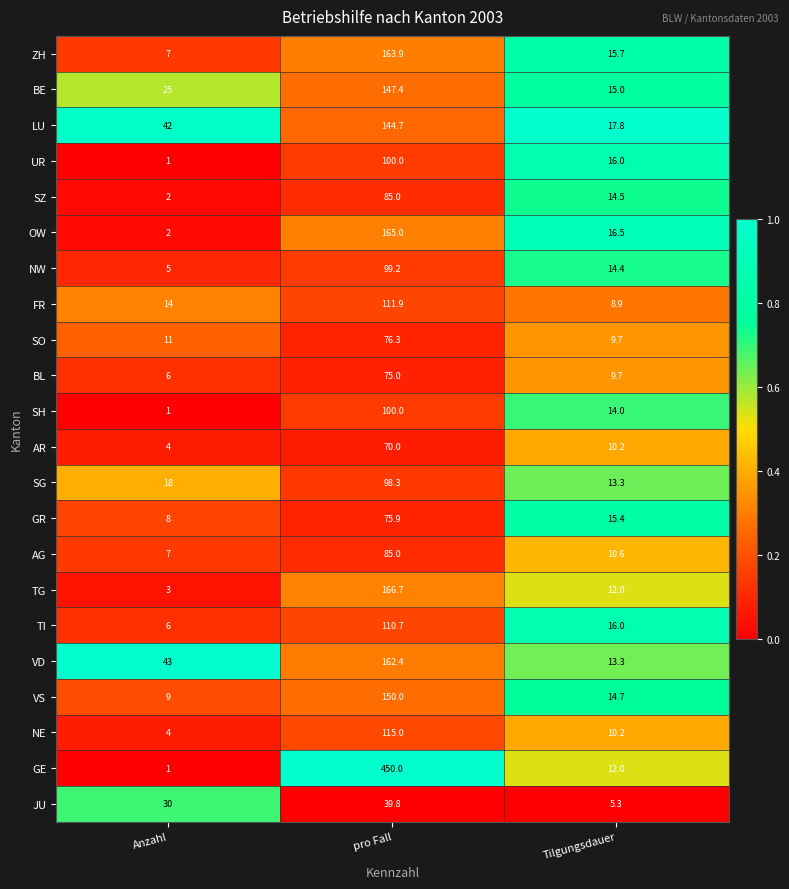

The SG series shows 7.4 at Tilgungsdauer. True or false?

False